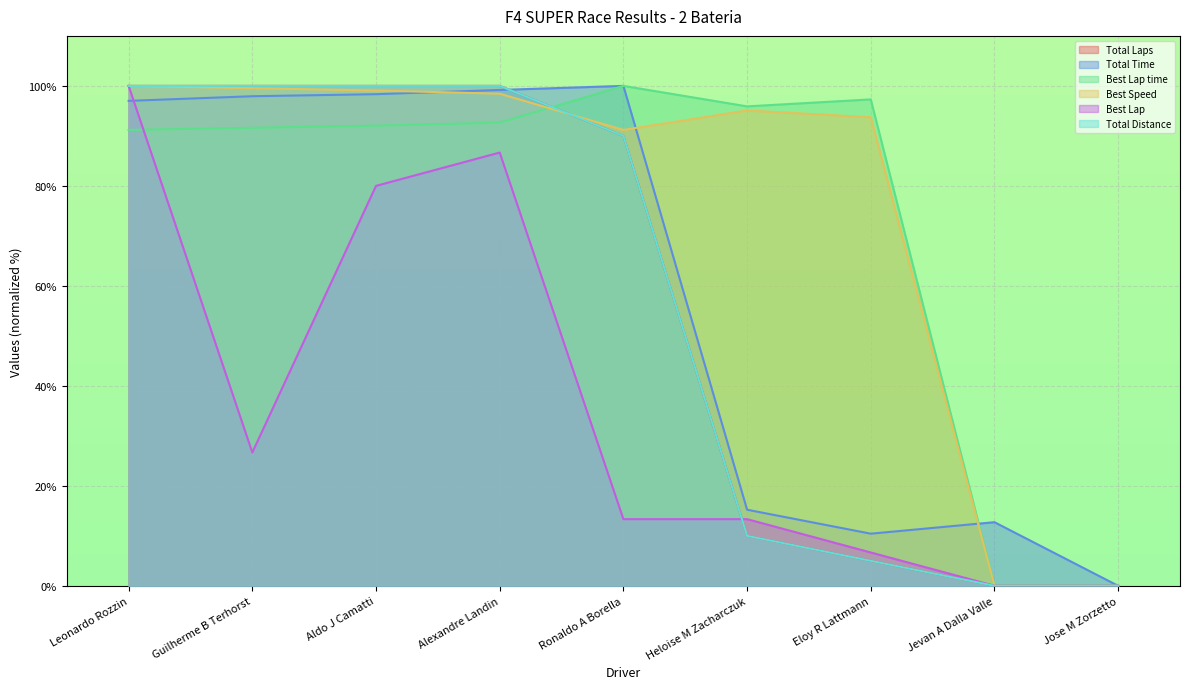

What are all the series names shown in the legend?

Total Laps, Total Time, Best Lap time, Best Speed, Best Lap, Total Distance